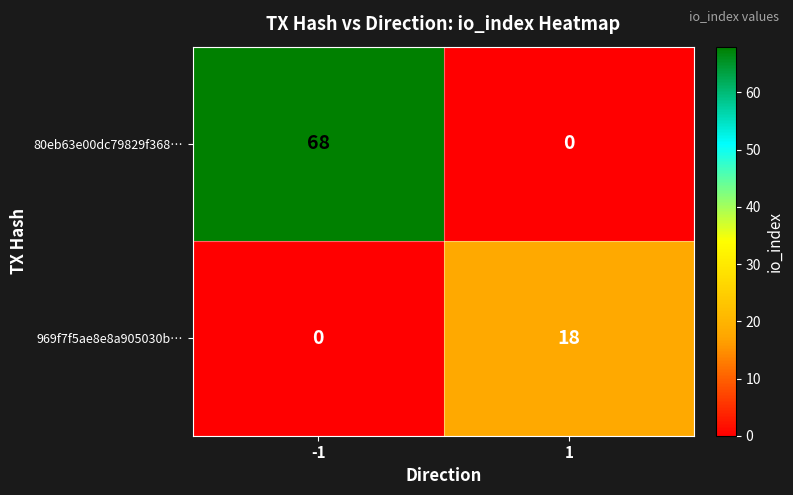

What is the total value across all series at 1?

18